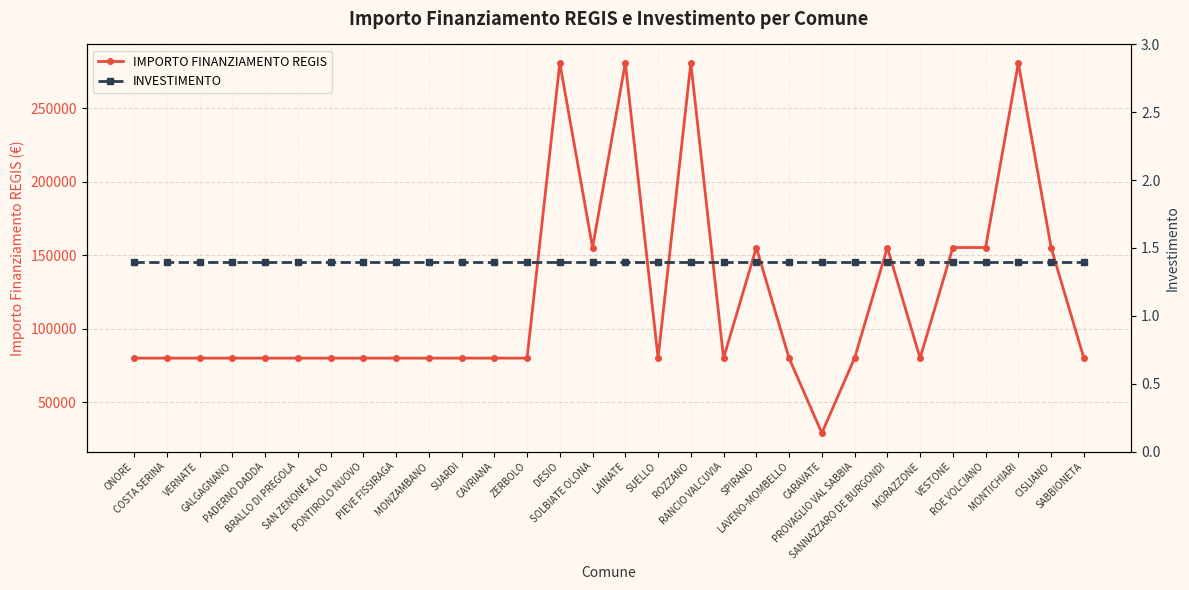

True or false: IMPORTO FINANZIAMENTO REGIS and INVESTIMENTO cross at least once.

False